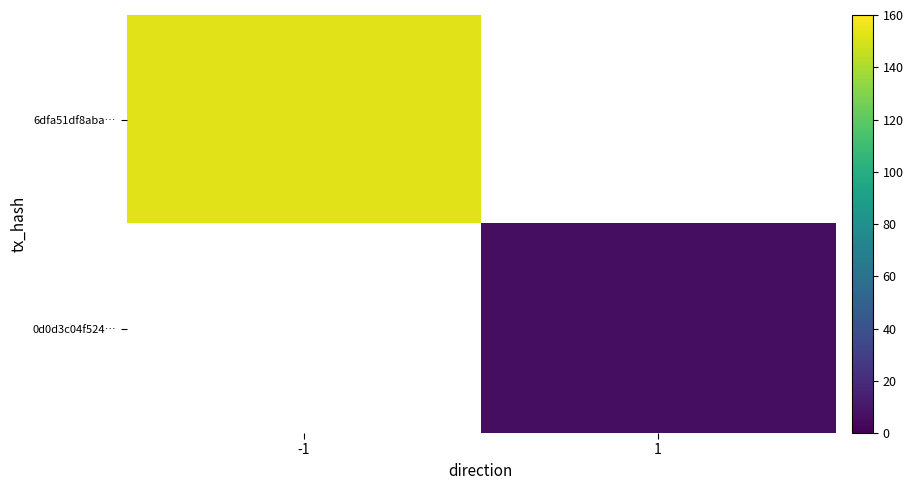

What is the maximum value shown in the chart?

153.0